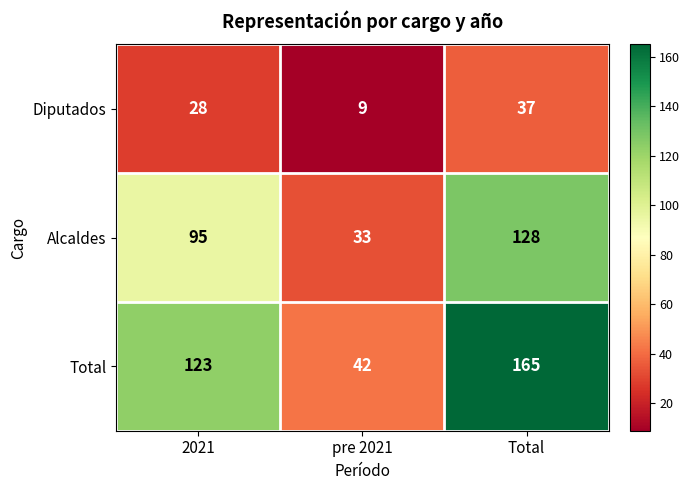

What is the approximate value of Alcaldes at pre 2021?

33